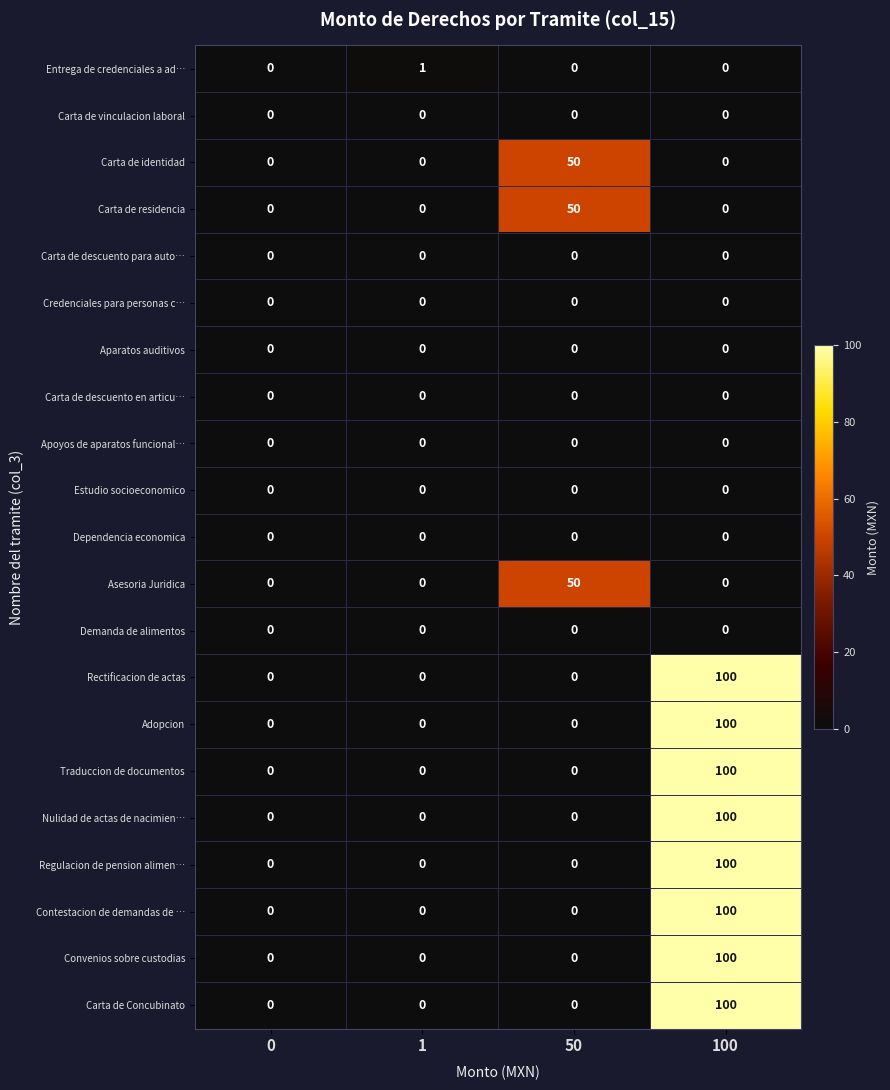

At which category is the sum across all series the highest?

100